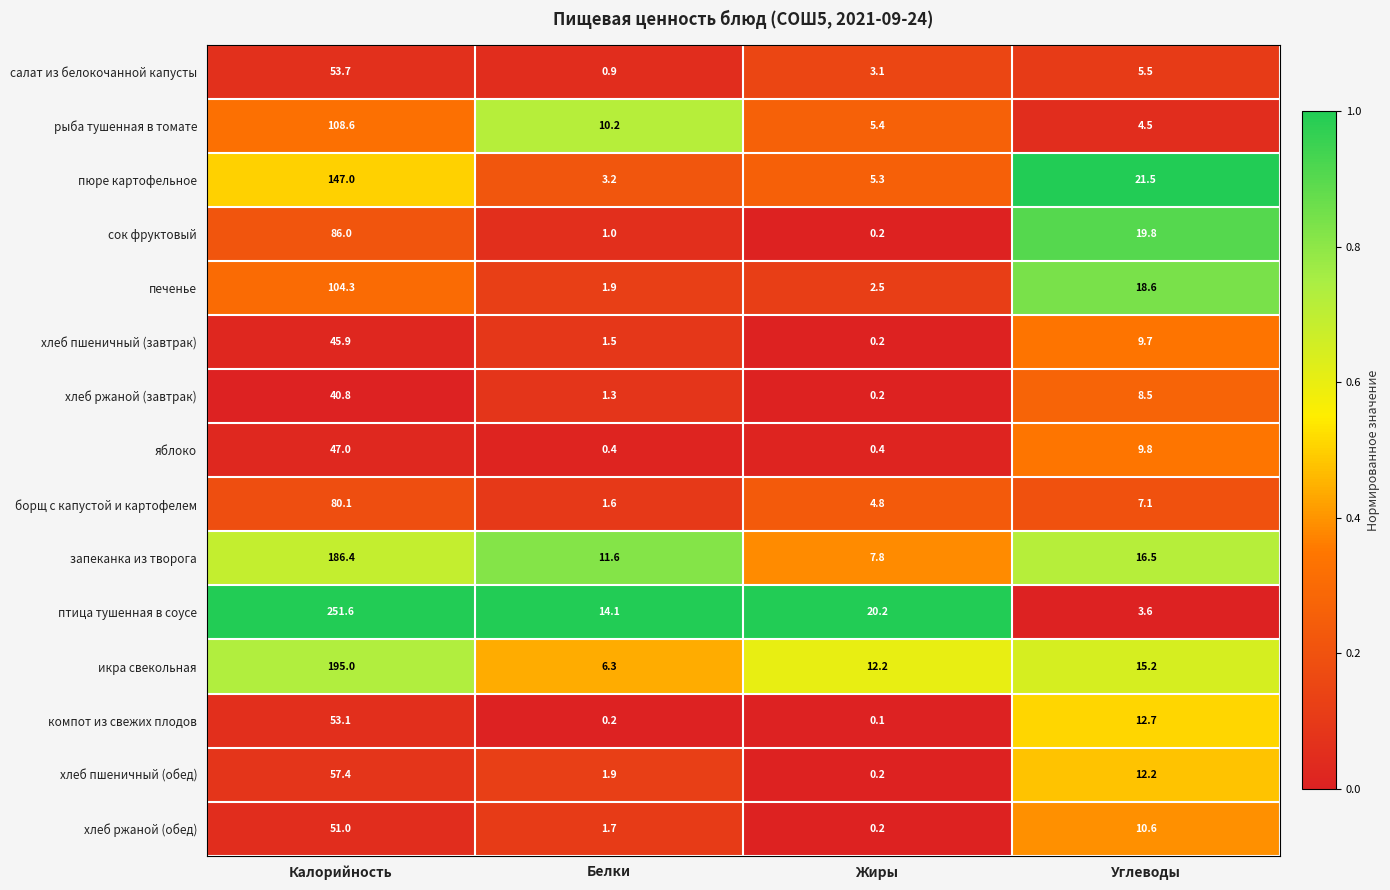

The пюре картофельное series shows 216.5 at Калорийность. True or false?

False